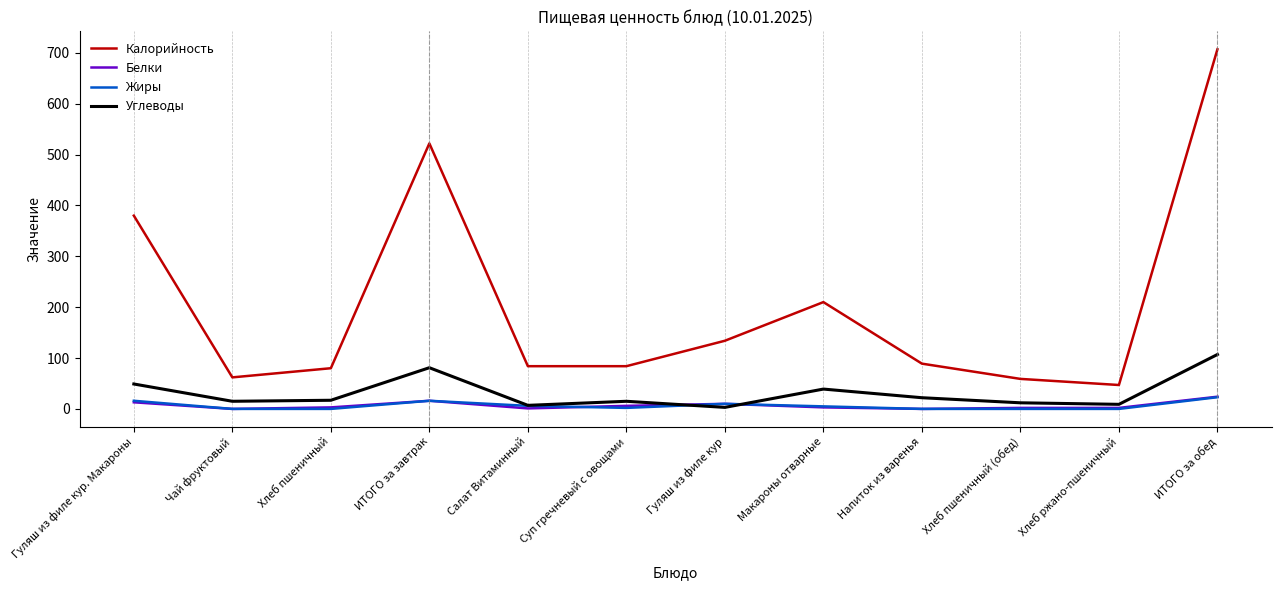

The Жиры series shows 0 at Чай фруктовый. True or false?

True